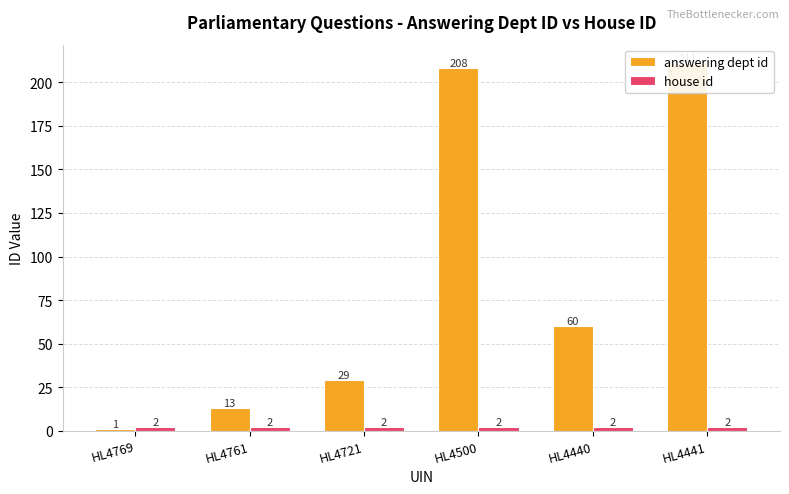

What is the average value of the house id series?

2